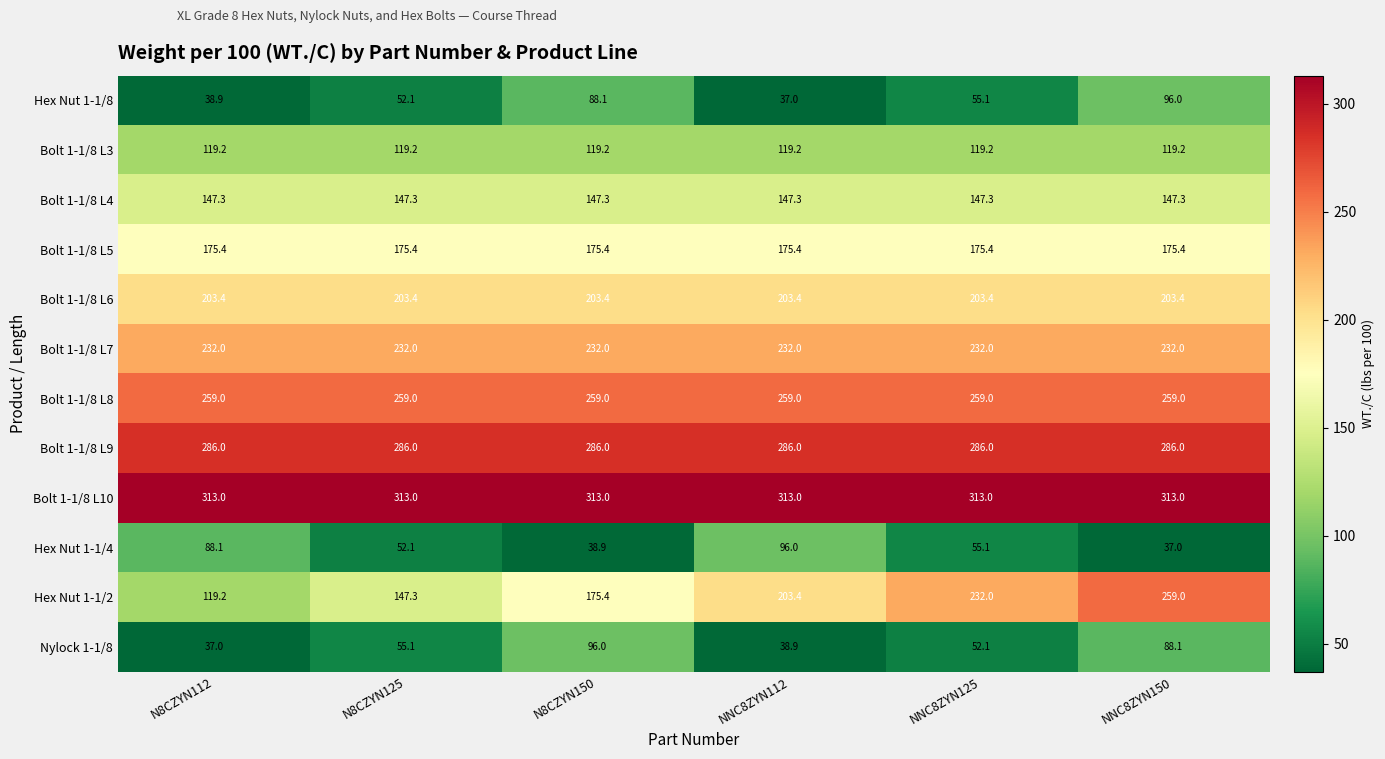

What is the total value across all series at NNC8ZYN150?

2215.4